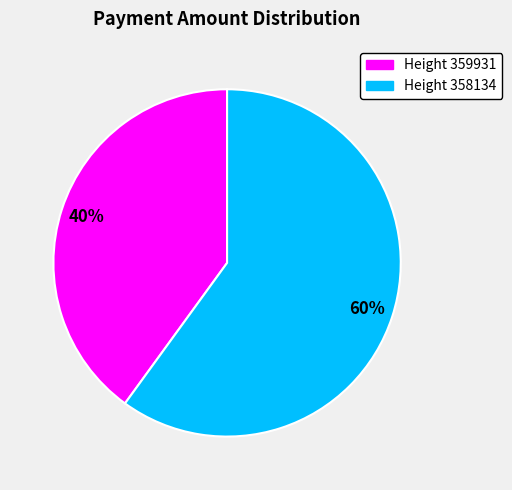

Which has a higher value, Height 358134 or Height 359931?

Height 358134